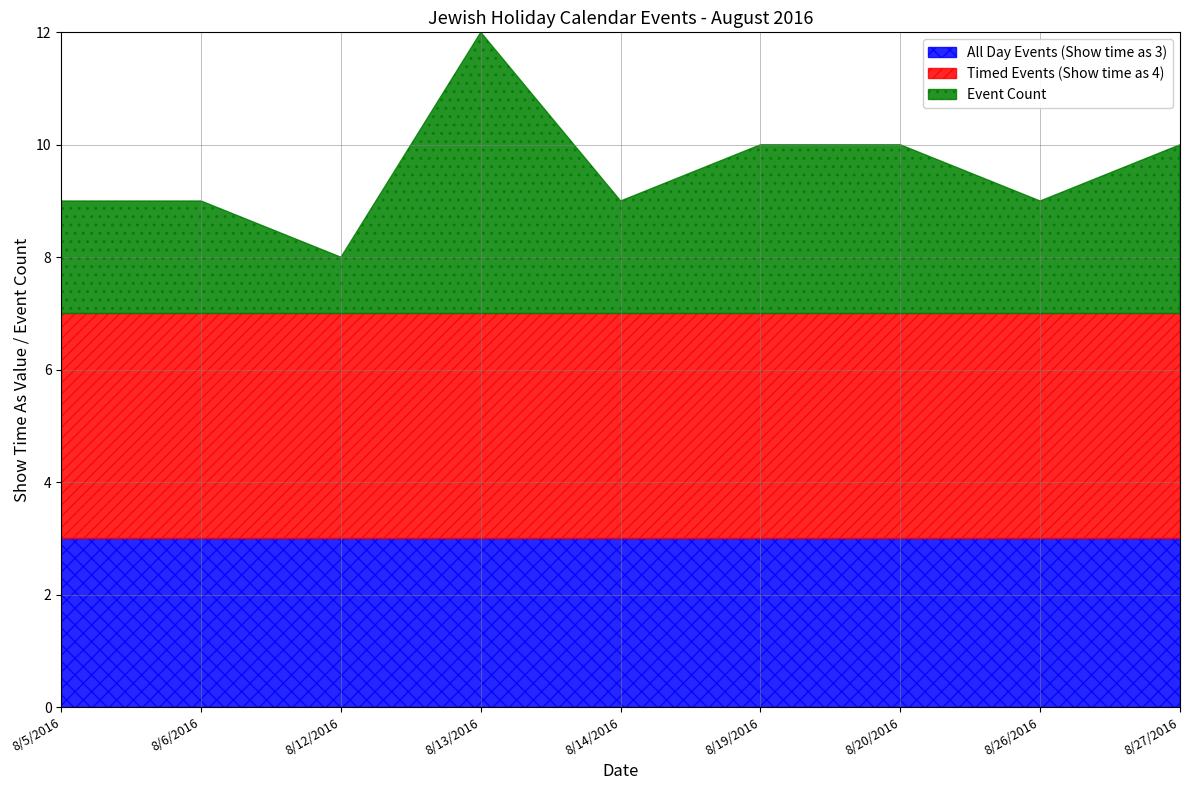

The Timed Events (Show time as 4) series shows 1 at 8/27/2016. True or false?

False